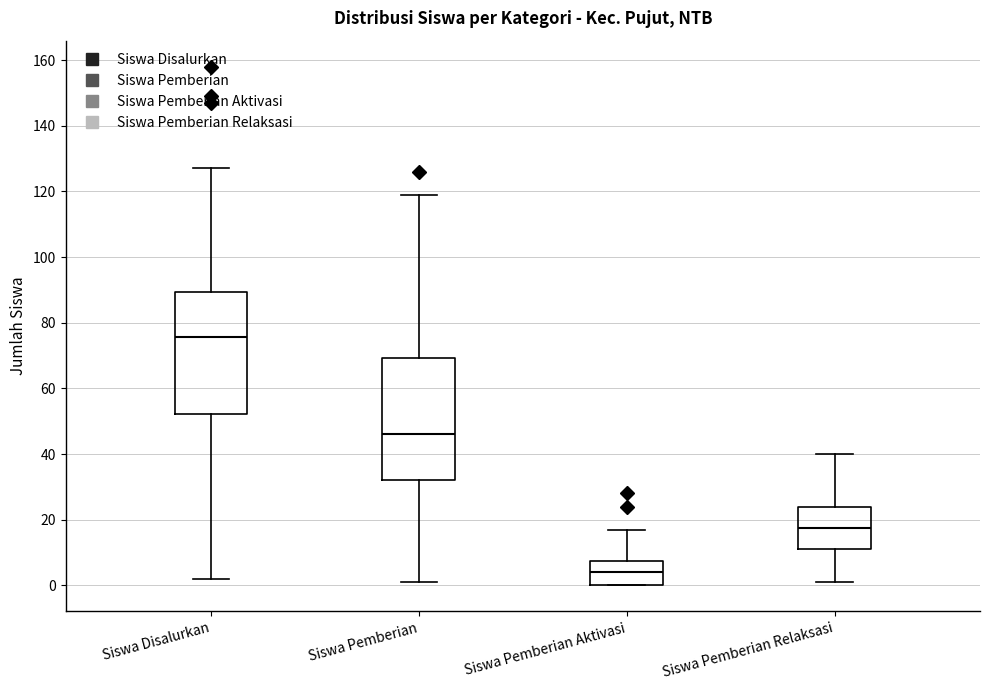

Which box's median line is the highest?

Siswa Disalurkan